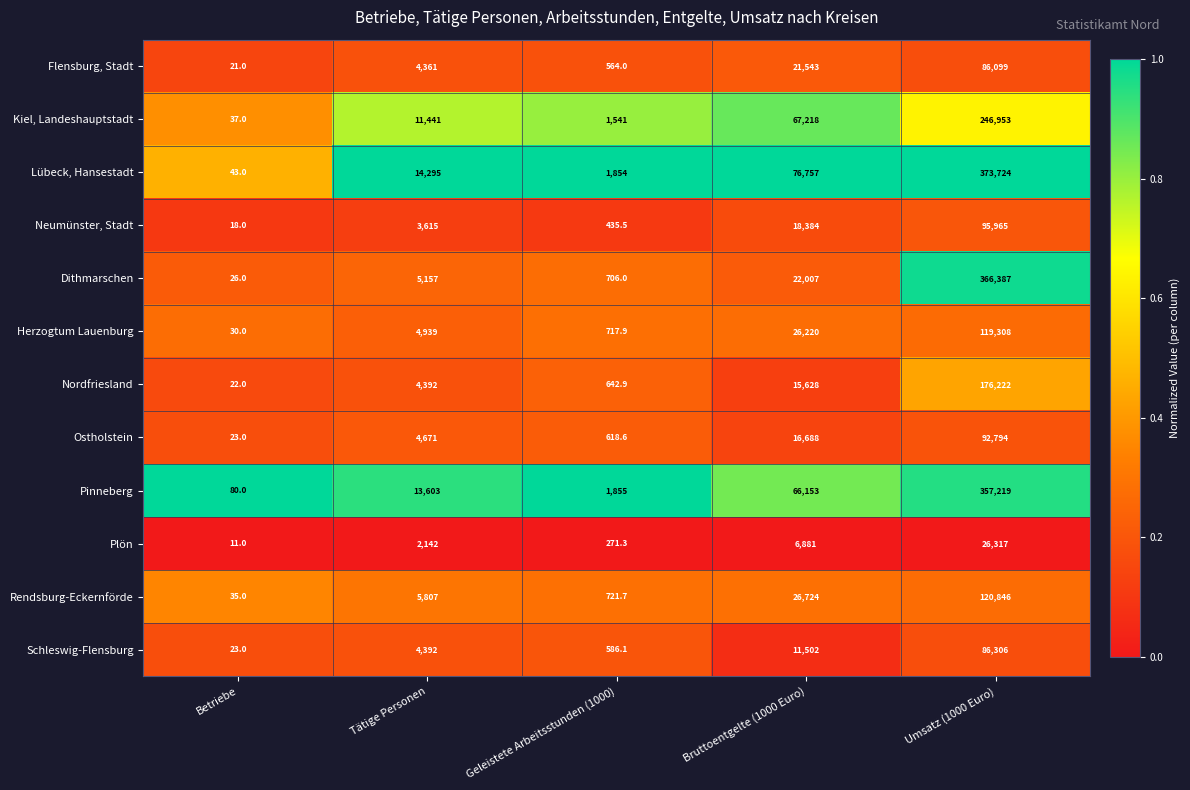

List the labels in order of Rendsburg-Eckernförde value, smallest first.

Betriebe, Geleistete Arbeitsstunden (1000), Tätige Personen, Bruttoentgelte (1000 Euro), Umsatz (1000 Euro)